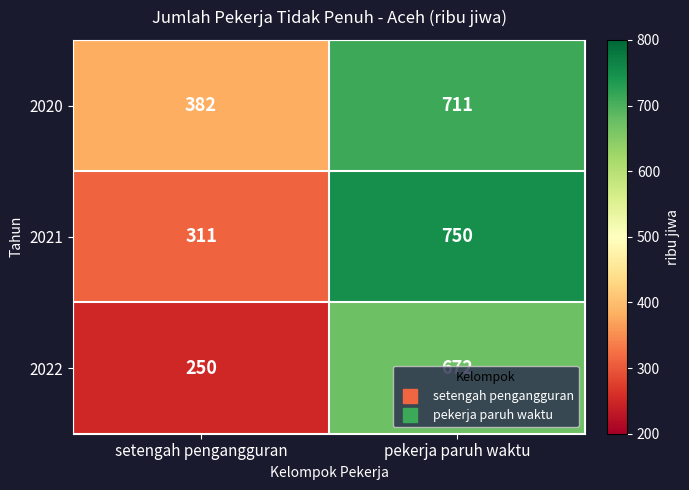

Between setengah pengangguran and pekerja paruh waktu, which series saw the biggest shift?

2021